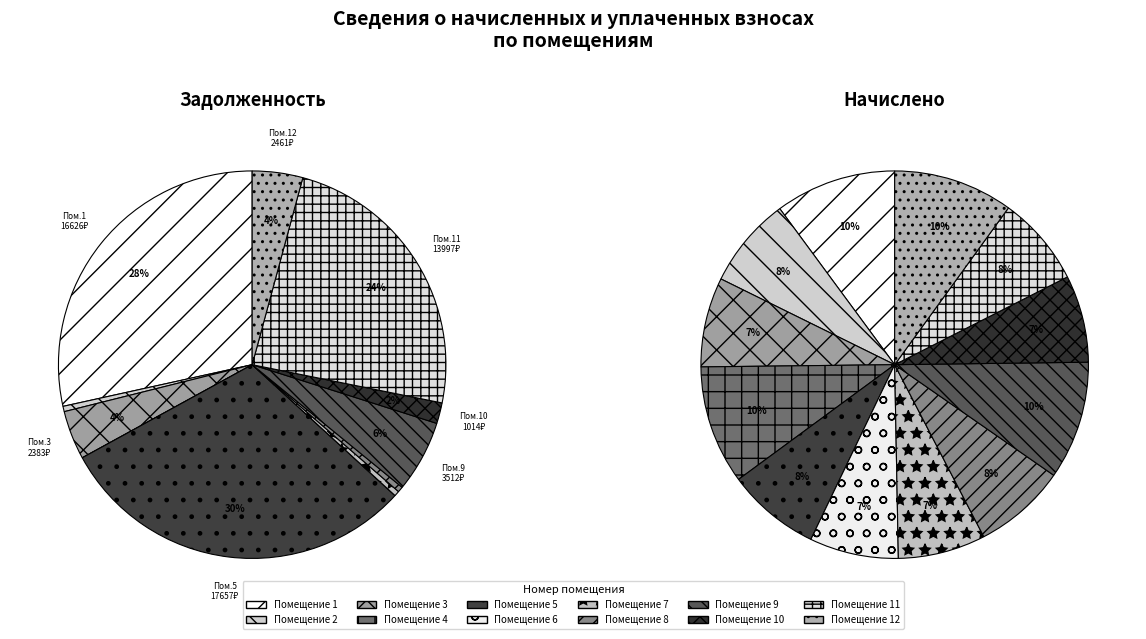

To the nearest percent, what is the difference between the largest and smallest slice percentages?

3%